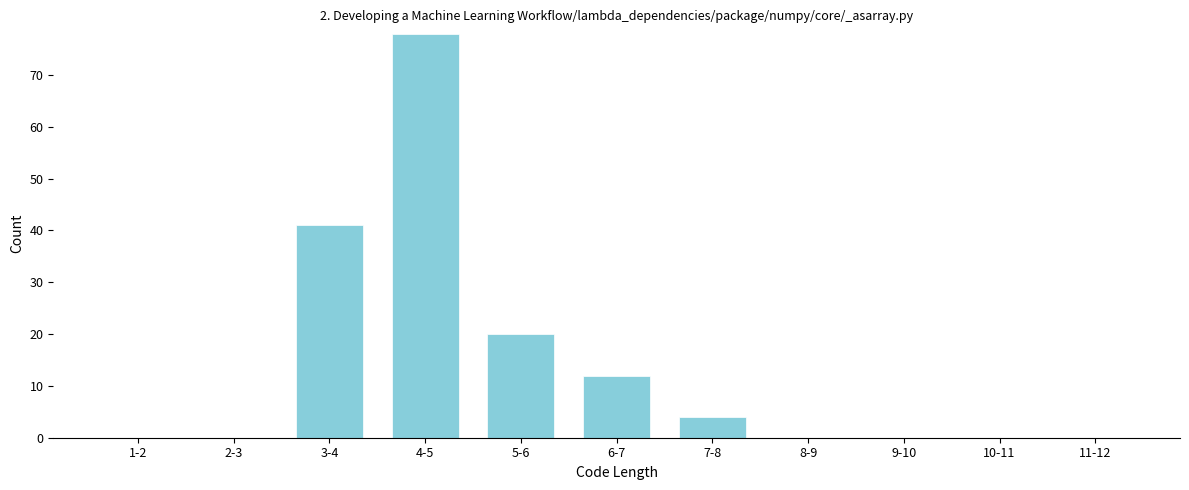

Reading right to left, transcribe all the data shown in this chart.

11-12=0	10-11=0	9-10=0	8-9=0	7-8=4	6-7=12	5-6=20	4-5=78	3-4=41	2-3=0	1-2=0